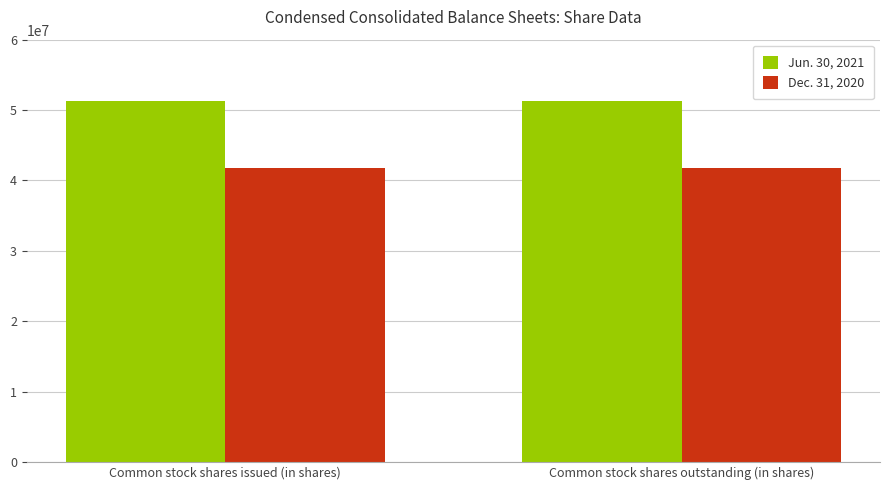

What is the minimum value for Dec. 31, 2020?

41729000